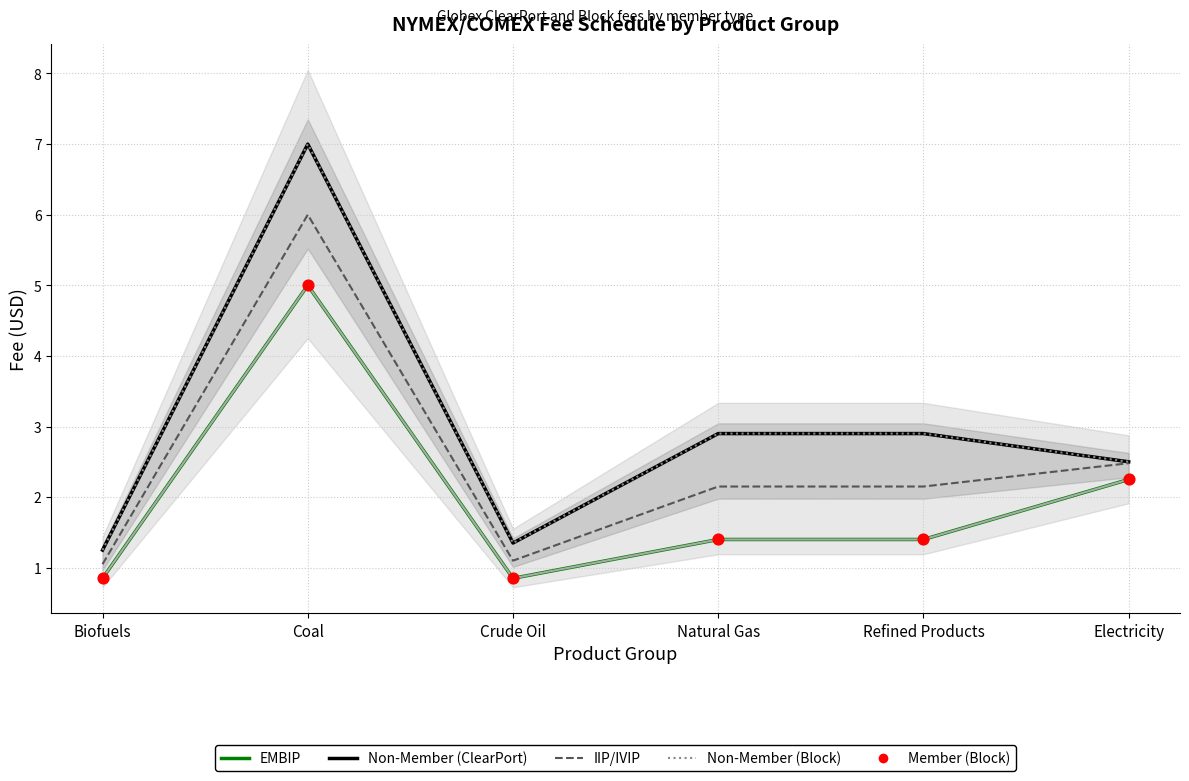

Which series has the largest total across all categories?

Non-Member (ClearPort)